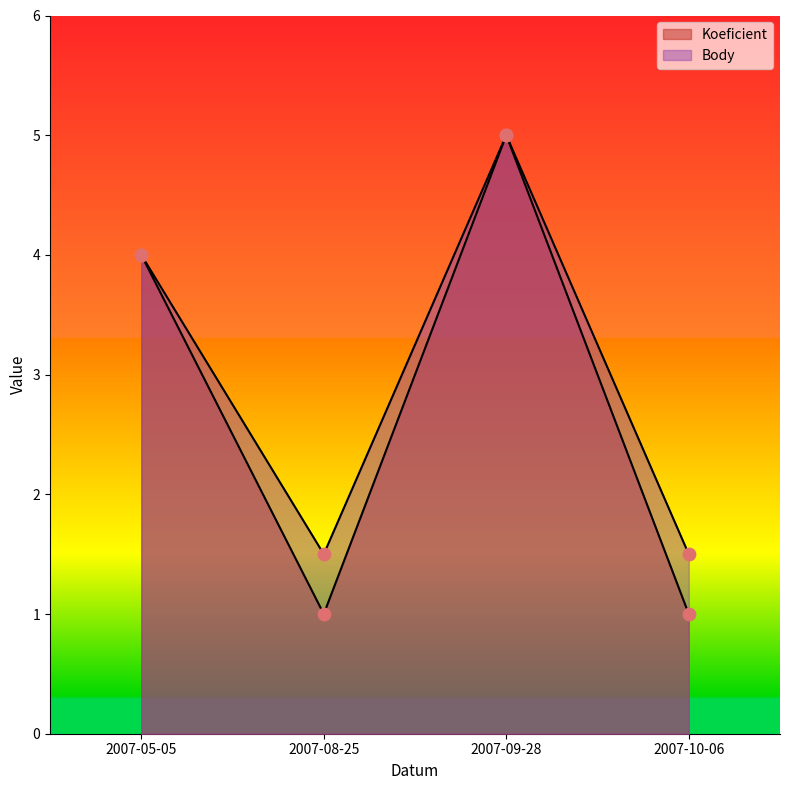

What is the total value across all series at 2007-08-25?

2.5